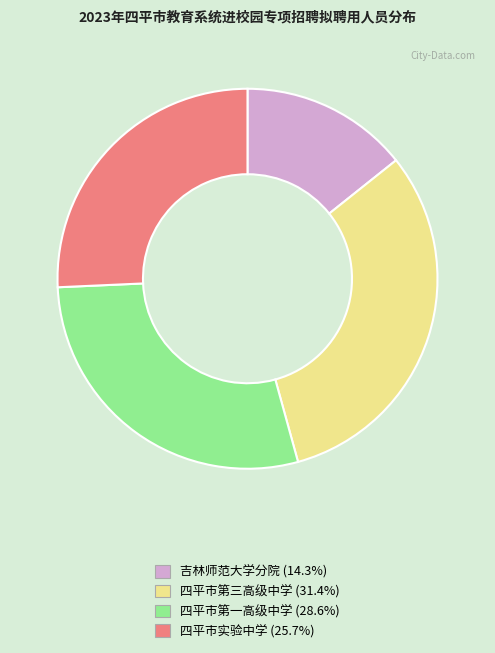

Does 四平市第三高级中学 represent more than half of the total?

No